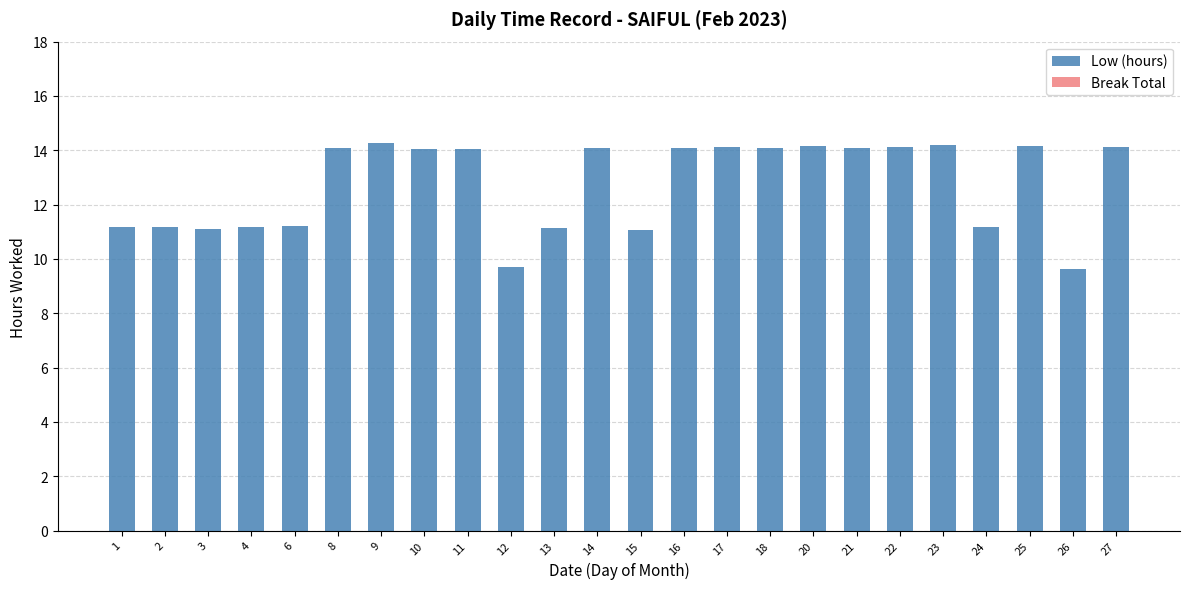

True or false: the data shows 14.2 at 25.

True